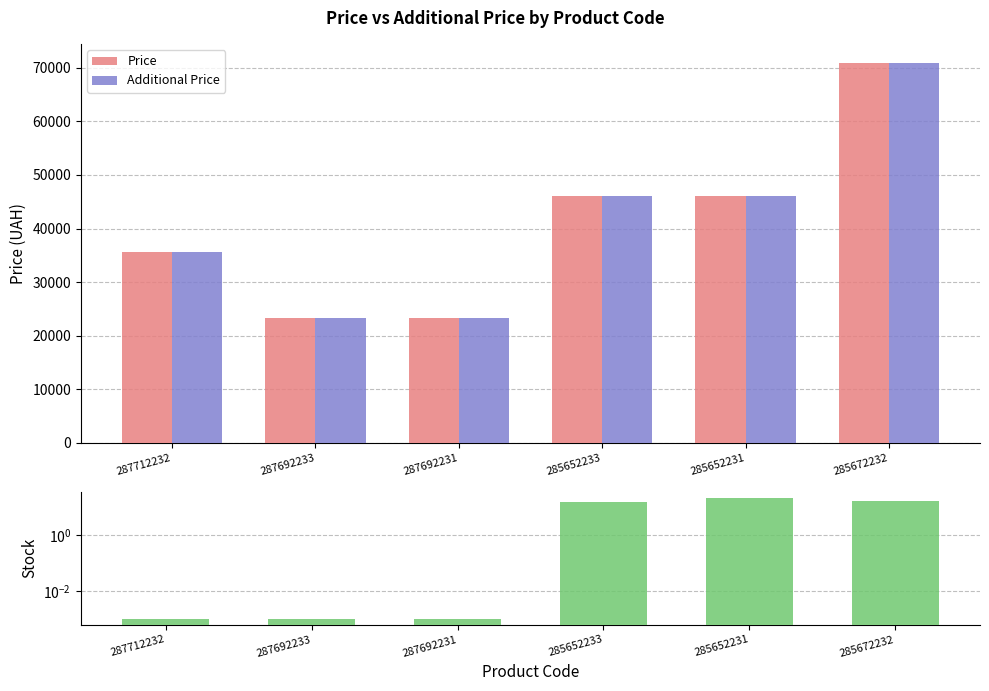

Between 285652233 and 285652231, which series saw the biggest shift?

Stock